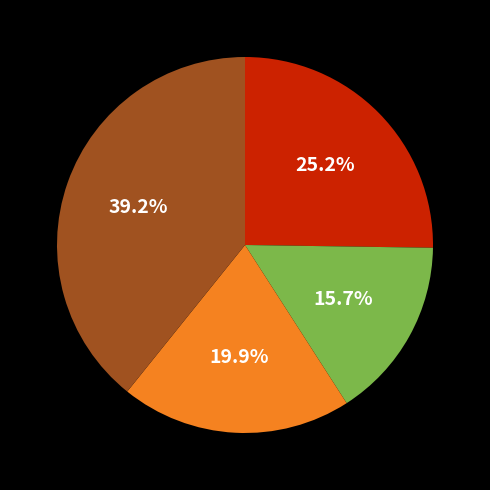

Does any single category account for the majority?

No